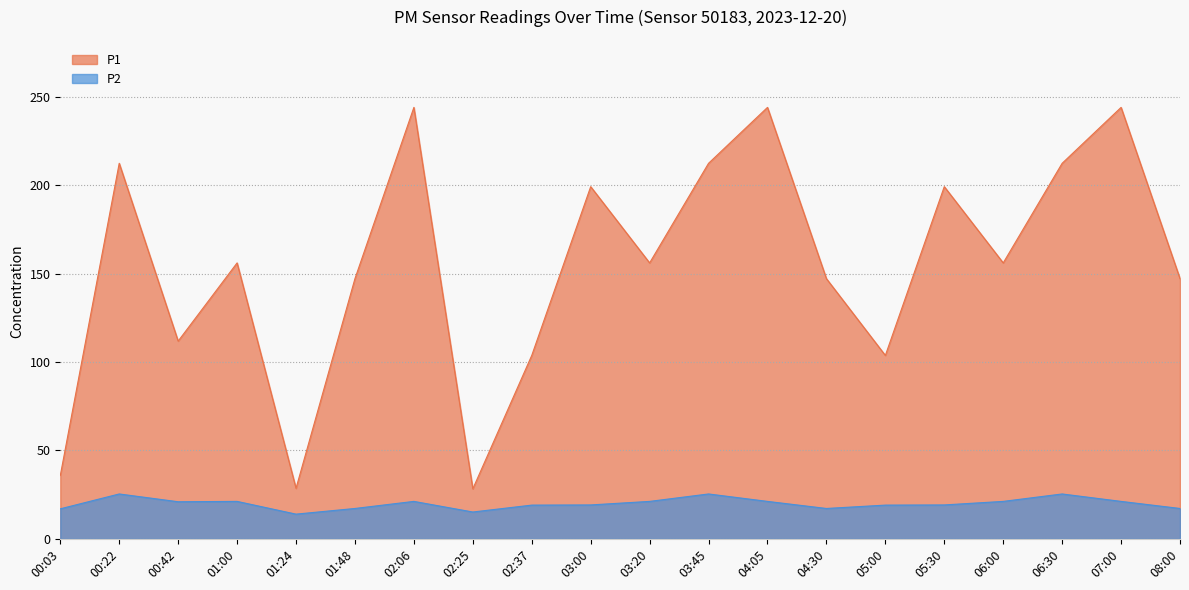

True or false: P1 and P2 cross at least once.

False